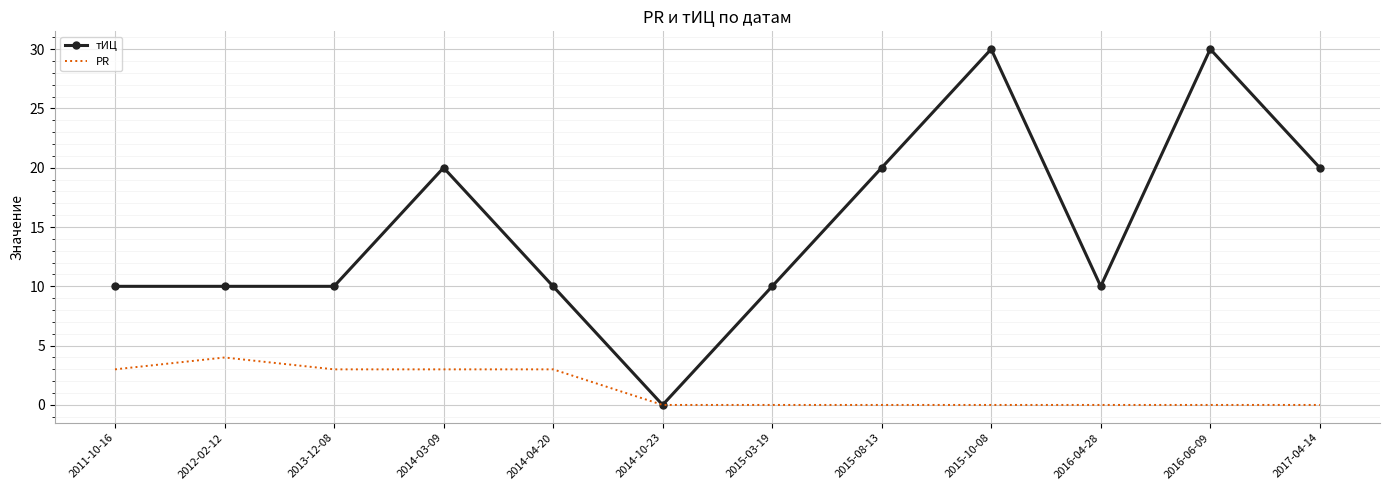

What is the greatest value displayed?

30